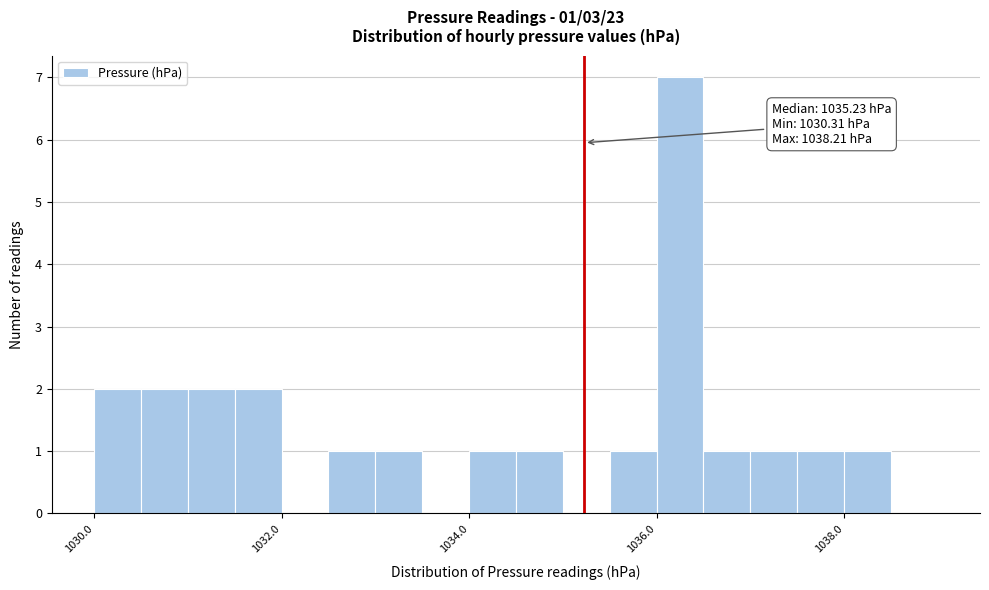

Read against the x-axis, roughly where is the centre of the tallest bar?

1036.2